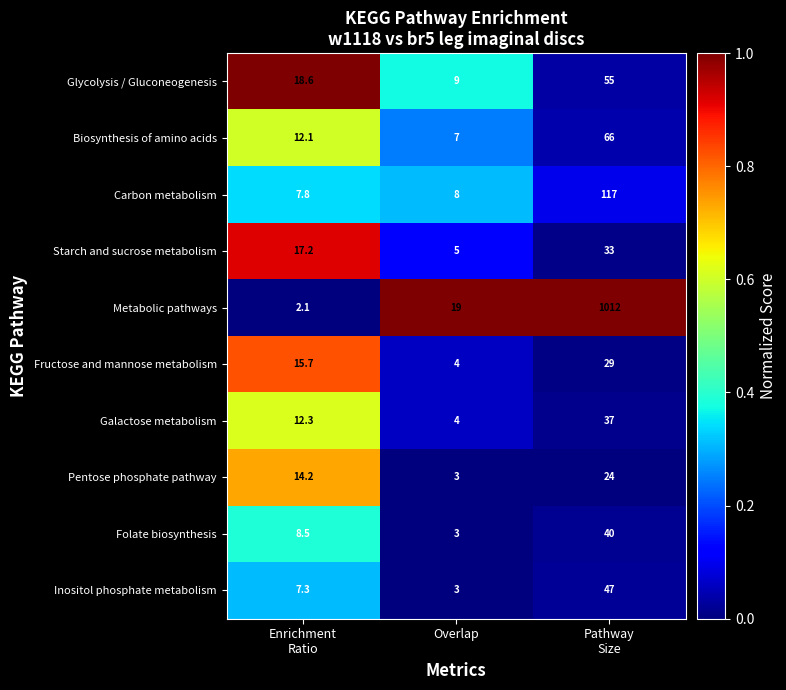

Reading left to right, extract all data points from this chart.

Glycolysis / Gluconeogenesis: 18.6	9.0	55.0
Biosynthesis of amino acids: 12.1	7.0	66.0
Carbon metabolism: 7.8	8.0	117.0
Starch and sucrose metabolism: 17.2	5.0	33.0
Metabolic pathways: 2.1	19.0	1012.0
Fructose and mannose metabolism: 15.7	4.0	29.0
Galactose metabolism: 12.3	4.0	37.0
Pentose phosphate pathway: 14.2	3.0	24.0
Folate biosynthesis: 8.5	3.0	40.0
Inositol phosphate metabolism: 7.3	3.0	47.0